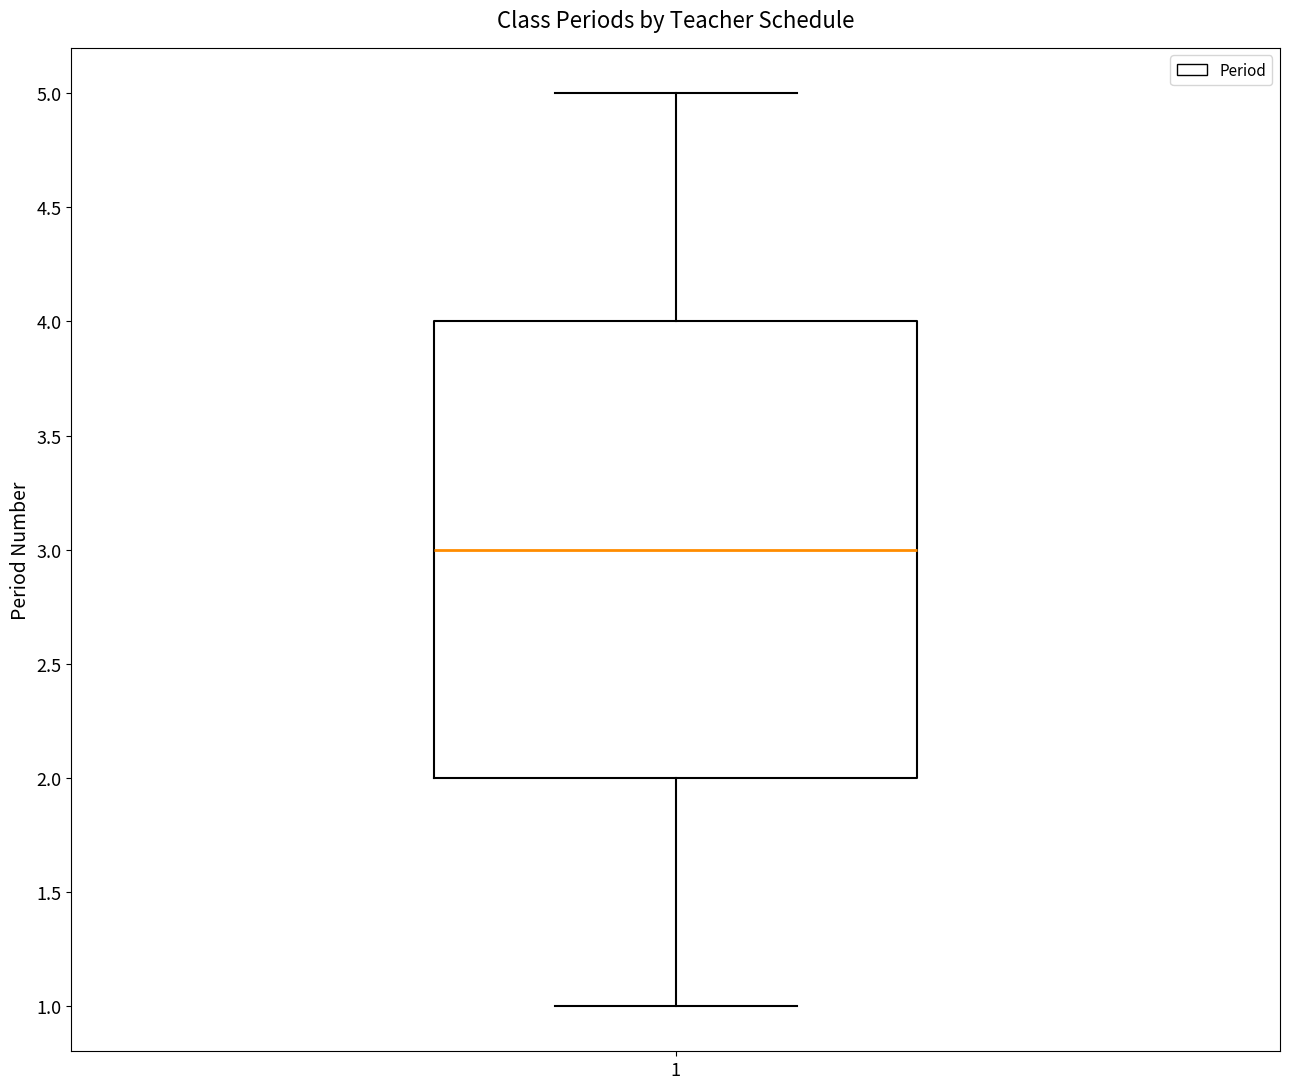

Read this box plot against the y-axis: the position of the median line, the range covered by the box, and the ends of both whiskers. The values are not printed on the chart, so give them approximately, as read against the axis.

median 3, box 2 to 4, whiskers 1 to 5